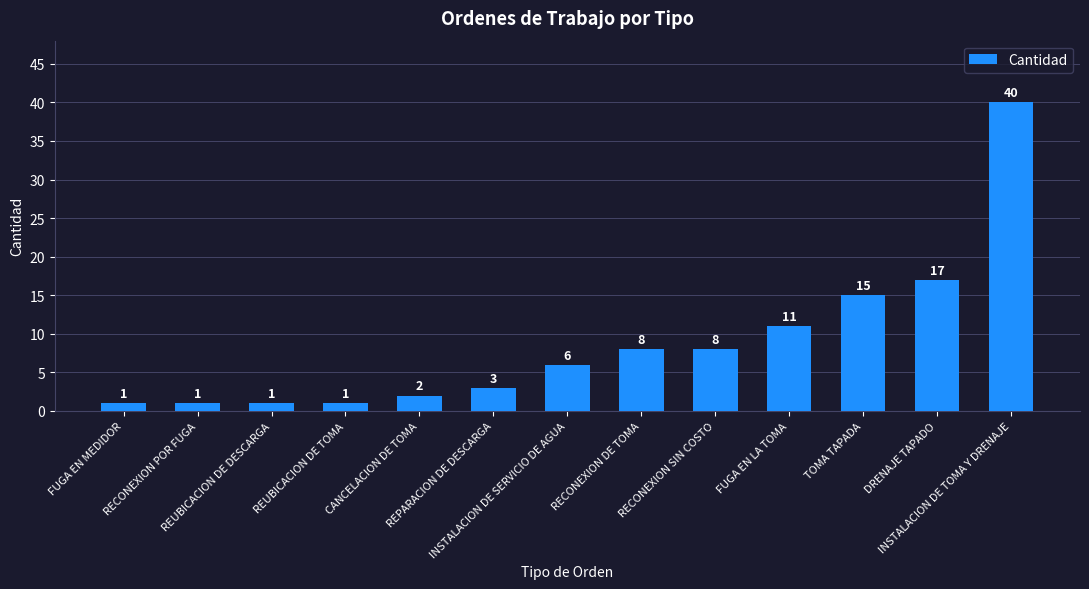

What is the maximum value shown in the chart?

40